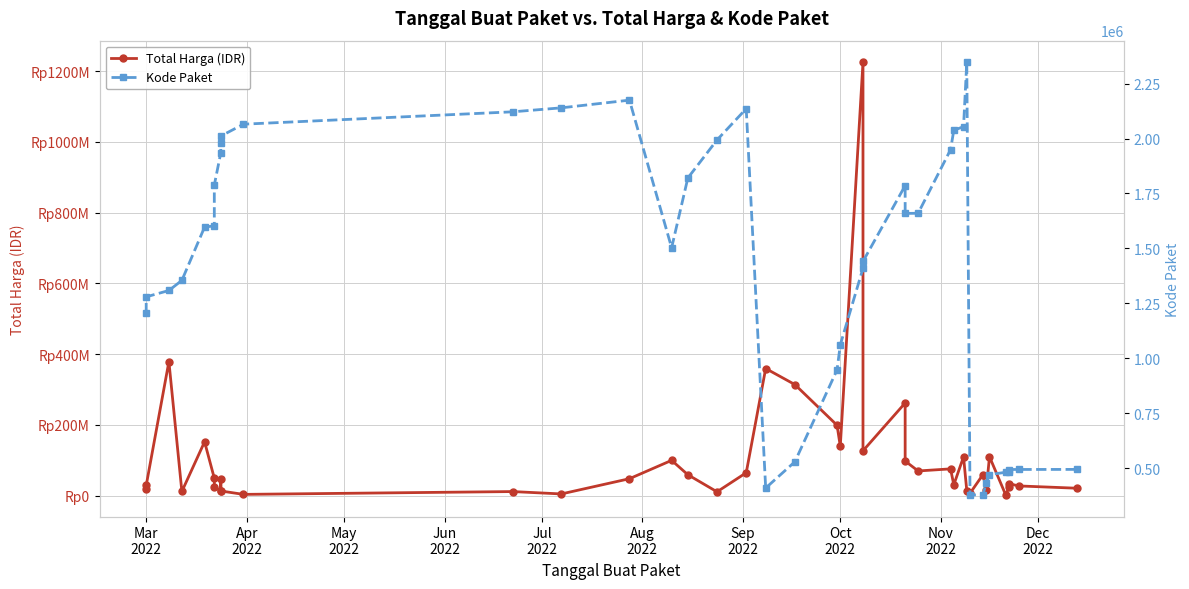

True or false: Kode Paket has more than 0 interior local peaks.

True